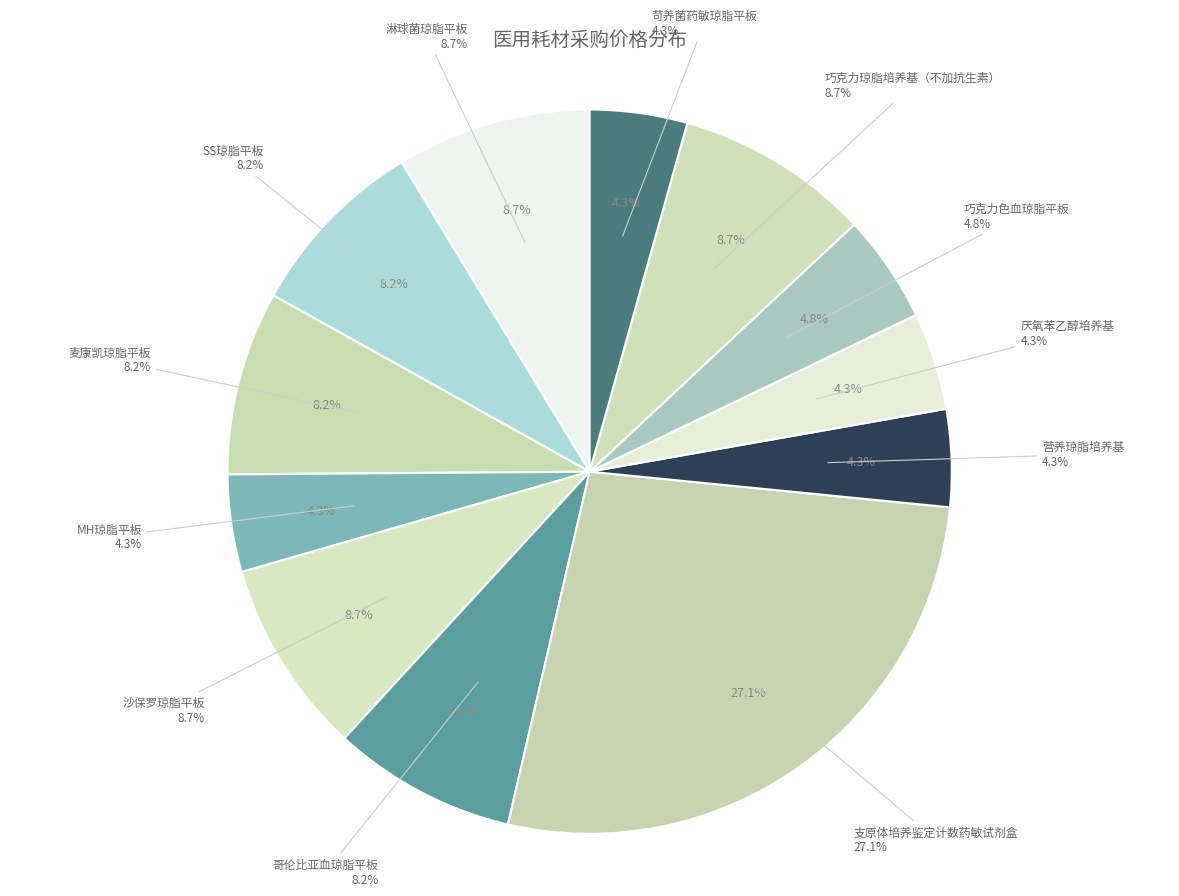

What is the total percentage of 巧克力琼脂培养基（不加抗生素） and MH琼脂平板?

13.0%